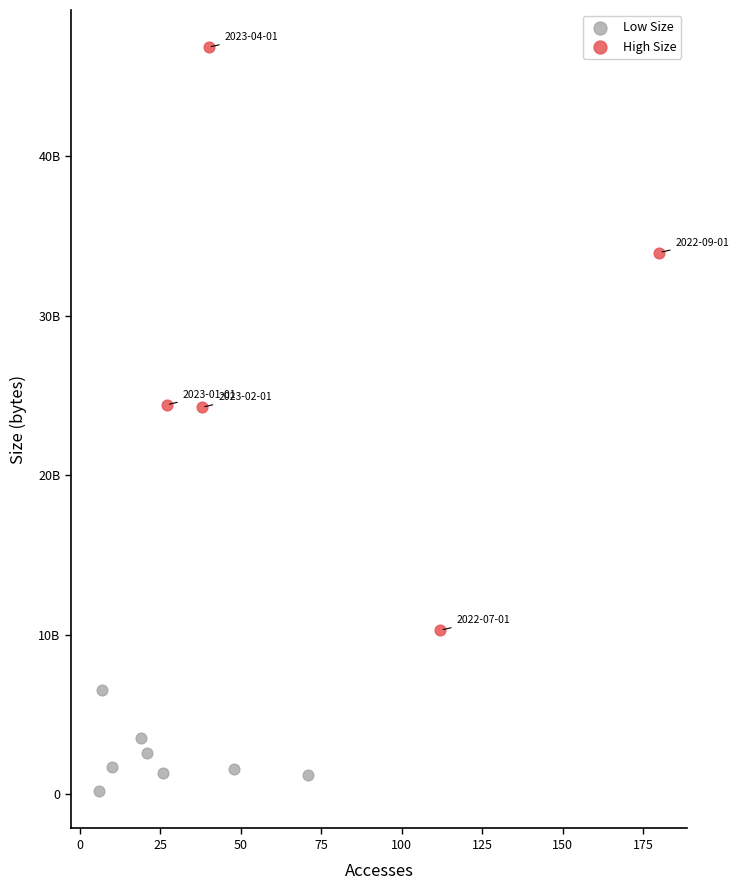

Which series has the largest Y range (max minus min)?

High Size